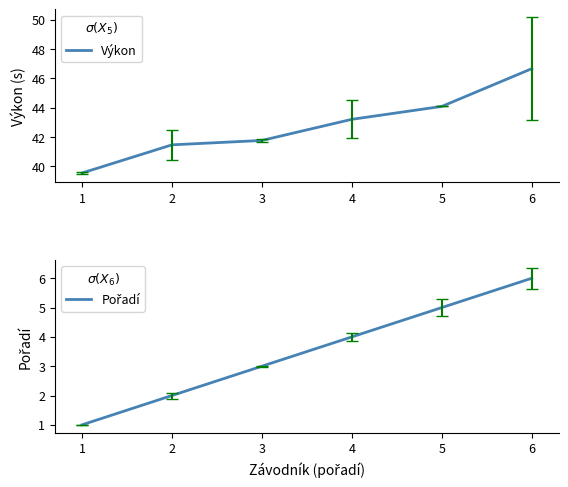

At which category is the sum across all series the highest?

6